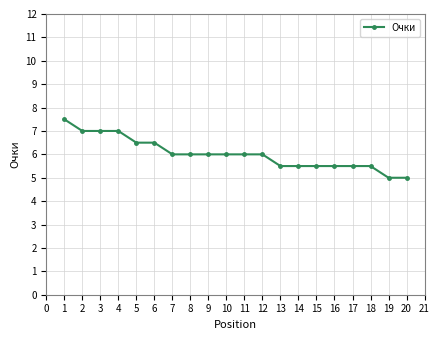

Count the number of data series in this chart.

1